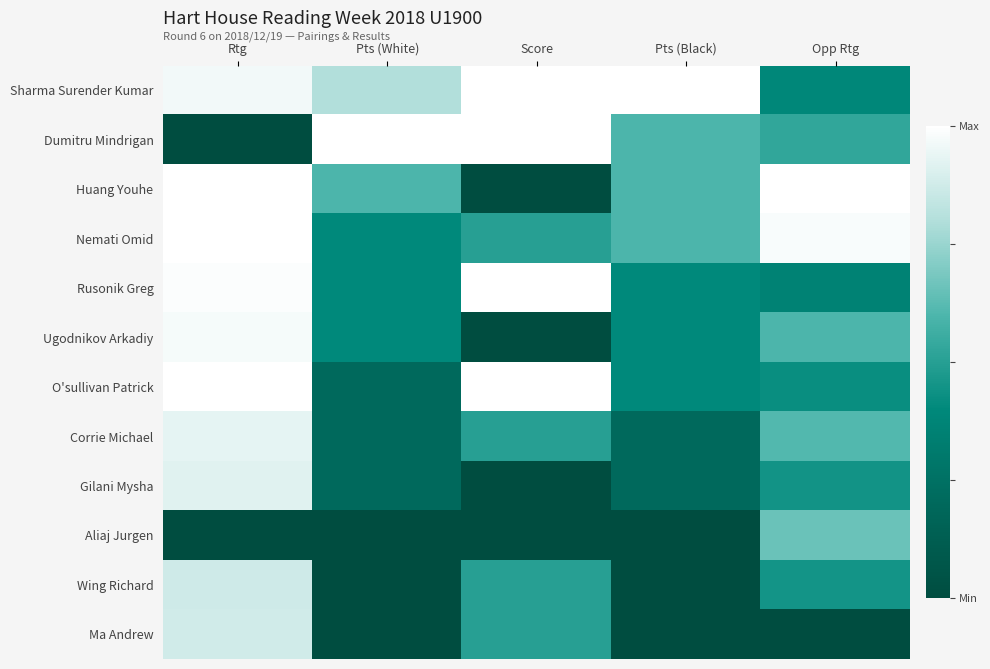

What is the total value across all series at Rtg?

9.5